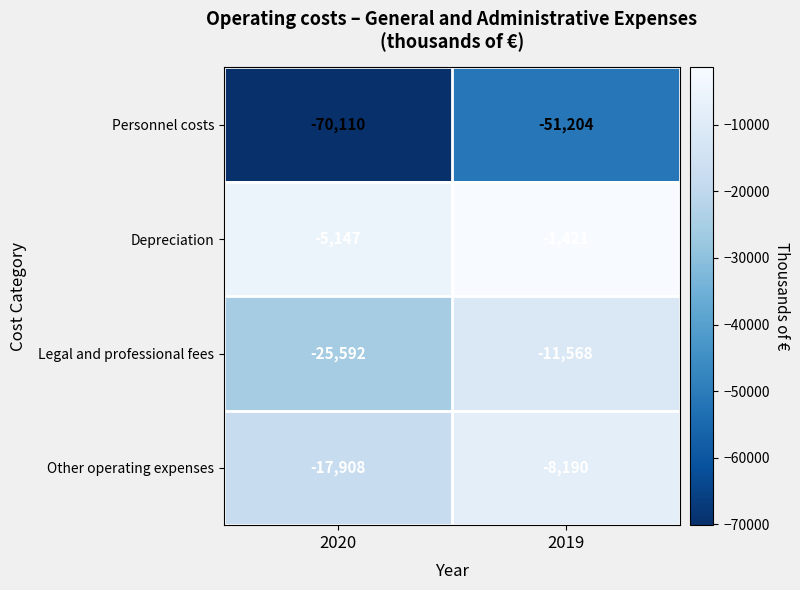

How many data points does each series have?

2